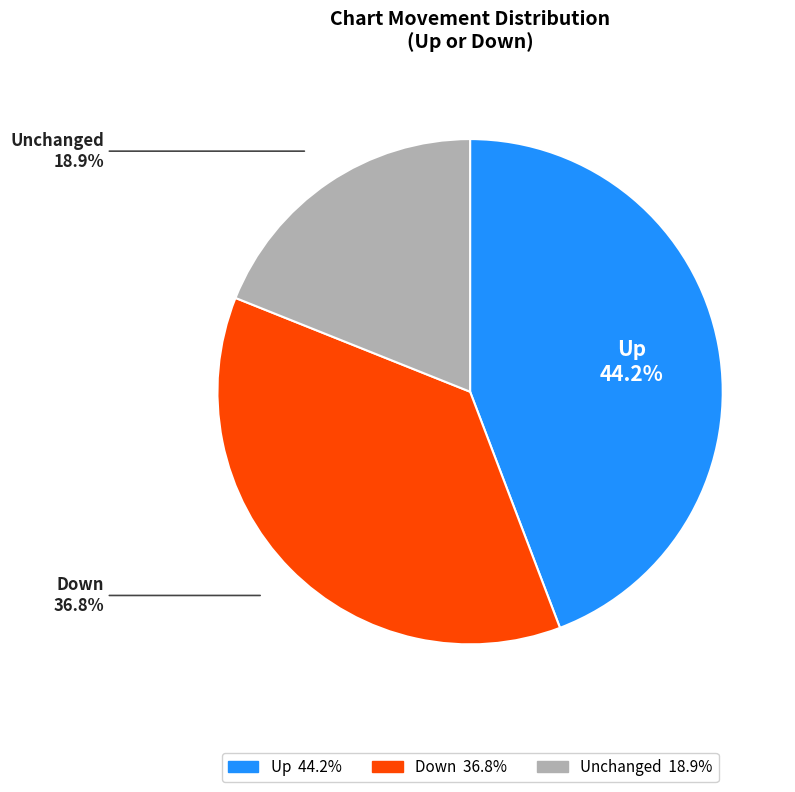

What is the smallest slice in the pie chart?

Unchanged